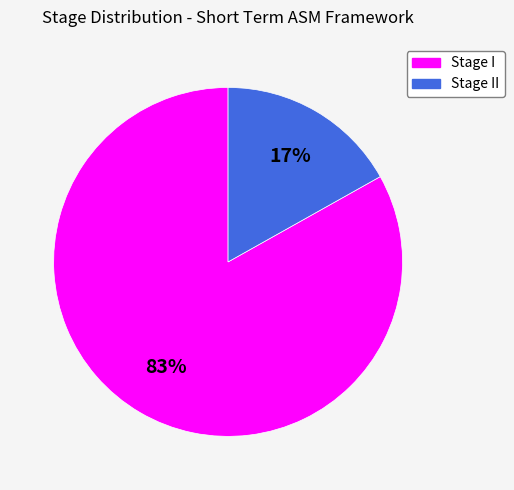

To the nearest percent, what is the average slice percentage?

50%